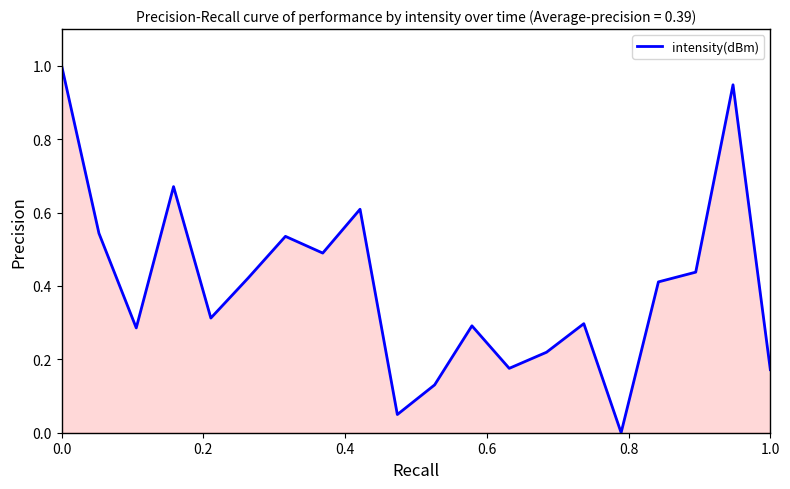

What is the difference between the maximum and minimum values?

1.0